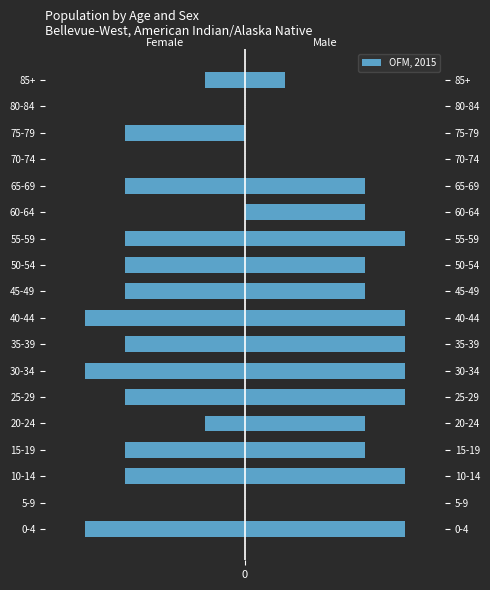

How many data points are less than -3?

3